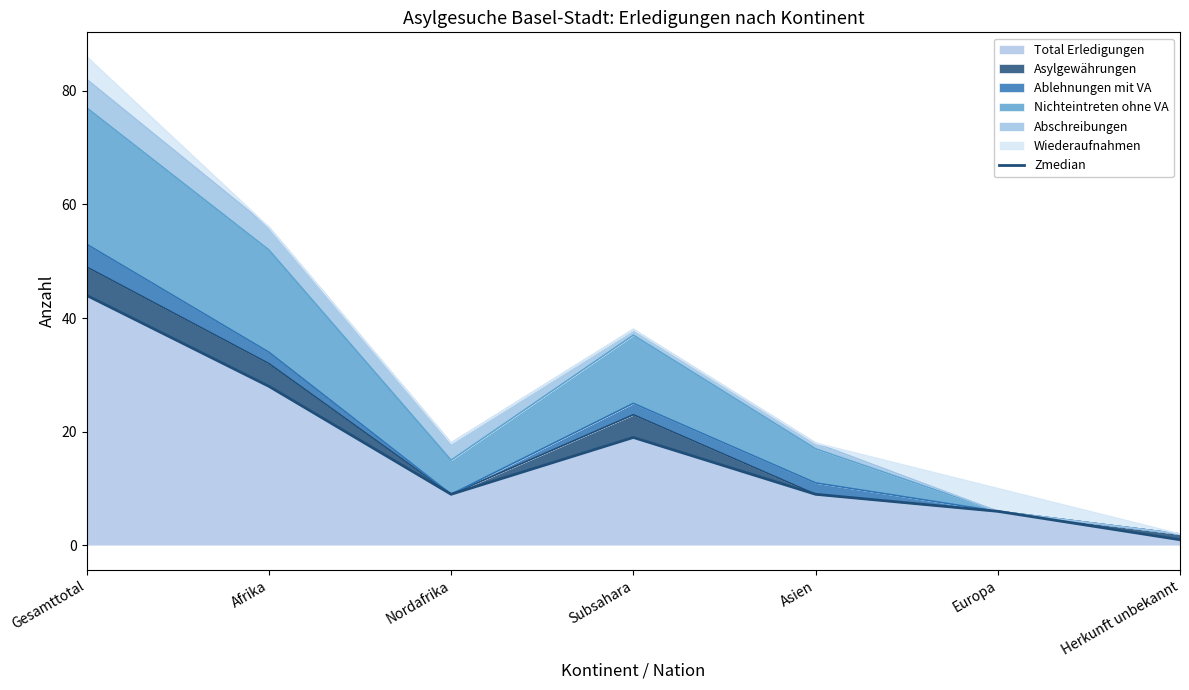

Where is the data nearest to the value 22?

Subsahara